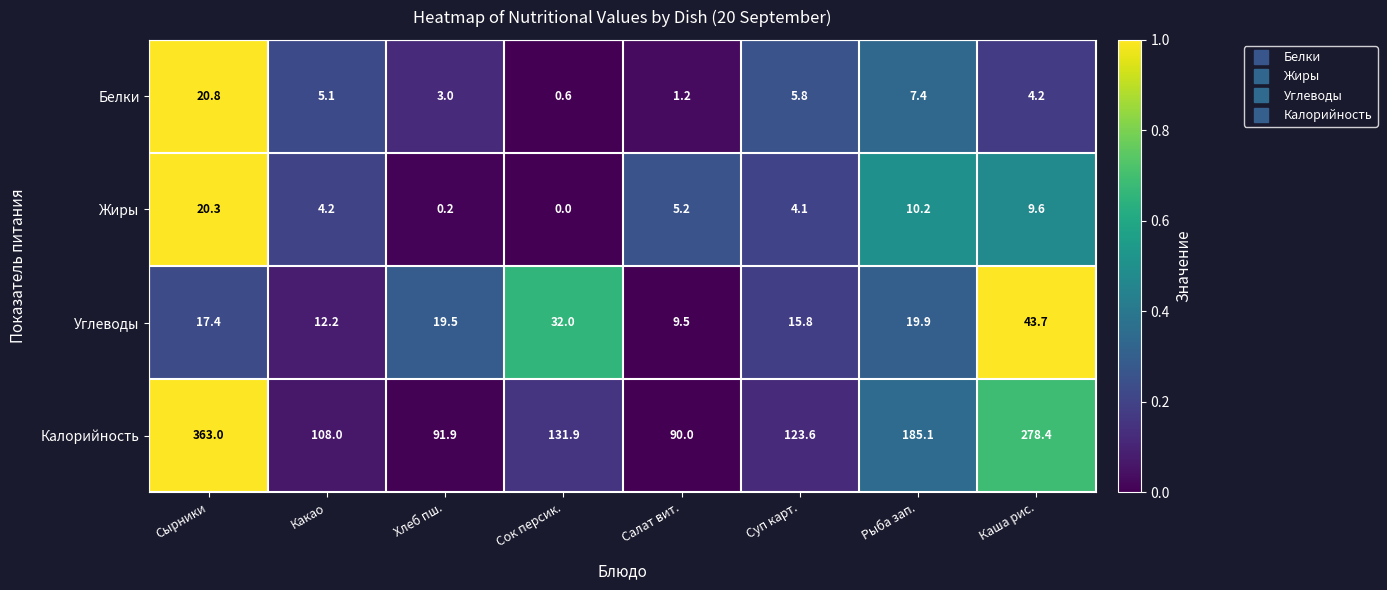

The value of Калорийность at Сырники is 637.4. True or false?

False